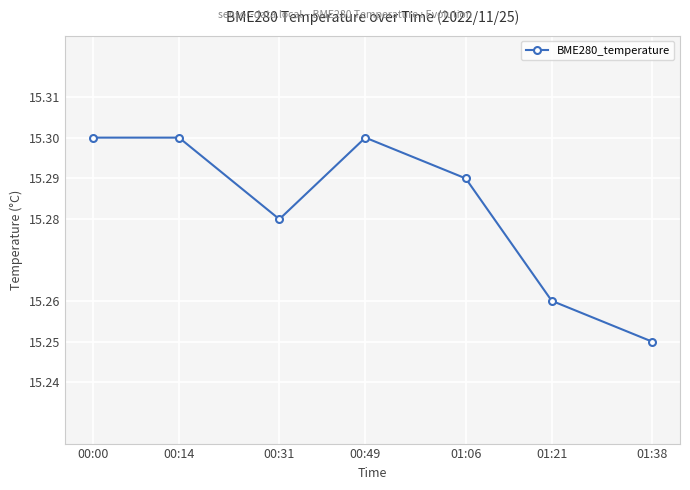

How many interior local valleys (lower than both neighbors) does the data have?

1